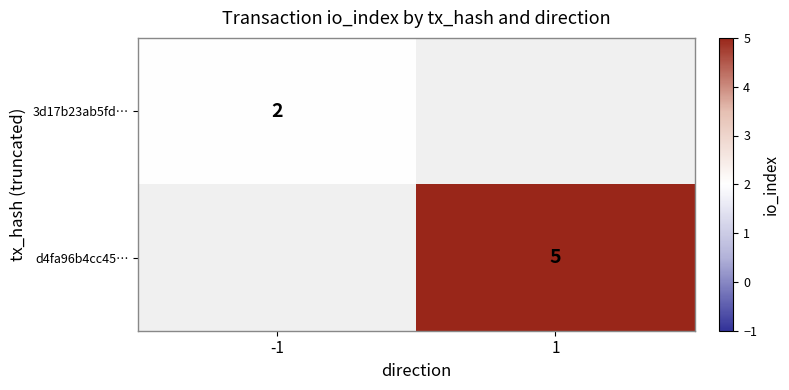

Is it true that 3d17b23ab5fd… equals 1 at -1?

False